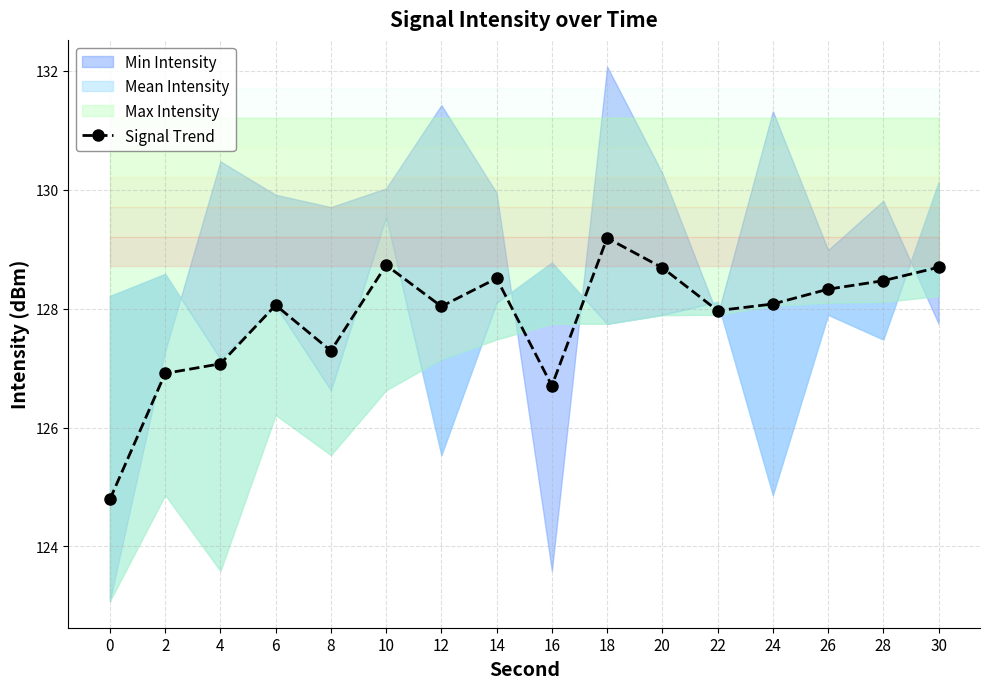

How many points are lower than both their immediate neighbors (excluding endpoints)?

4